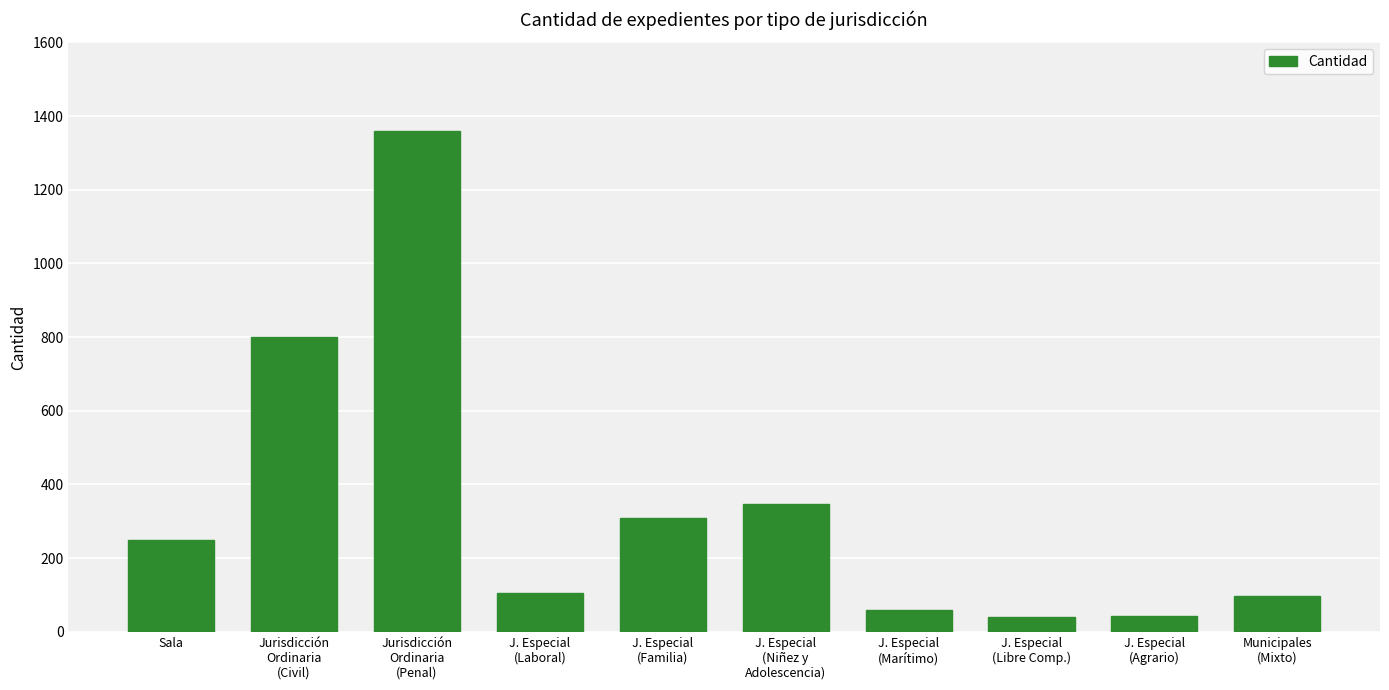

What is the value of the 2nd bar from the left?

800